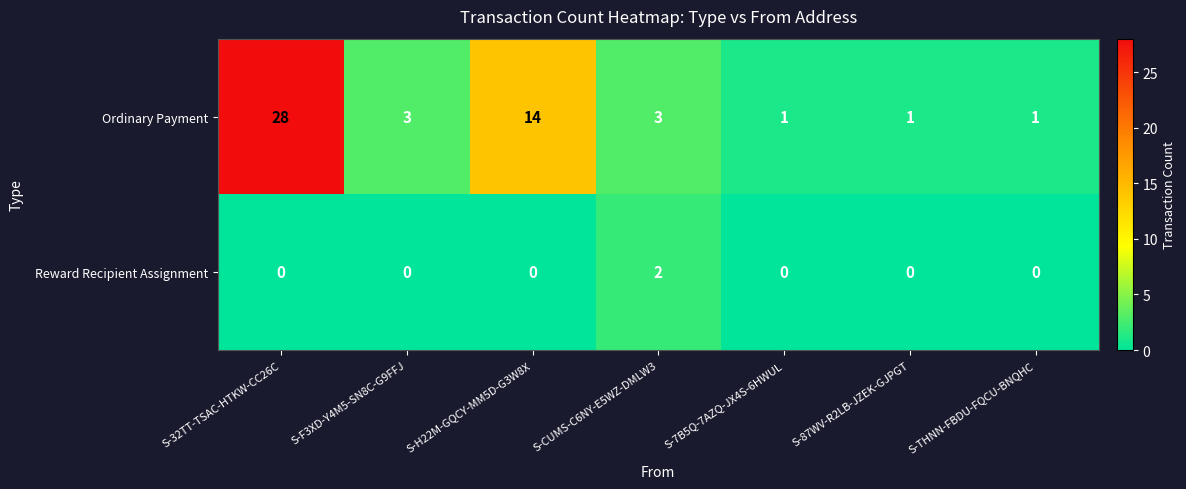

The Ordinary Payment series shows 14 at S-H22M-GQCY-MM5D-G3W8X. True or false?

True